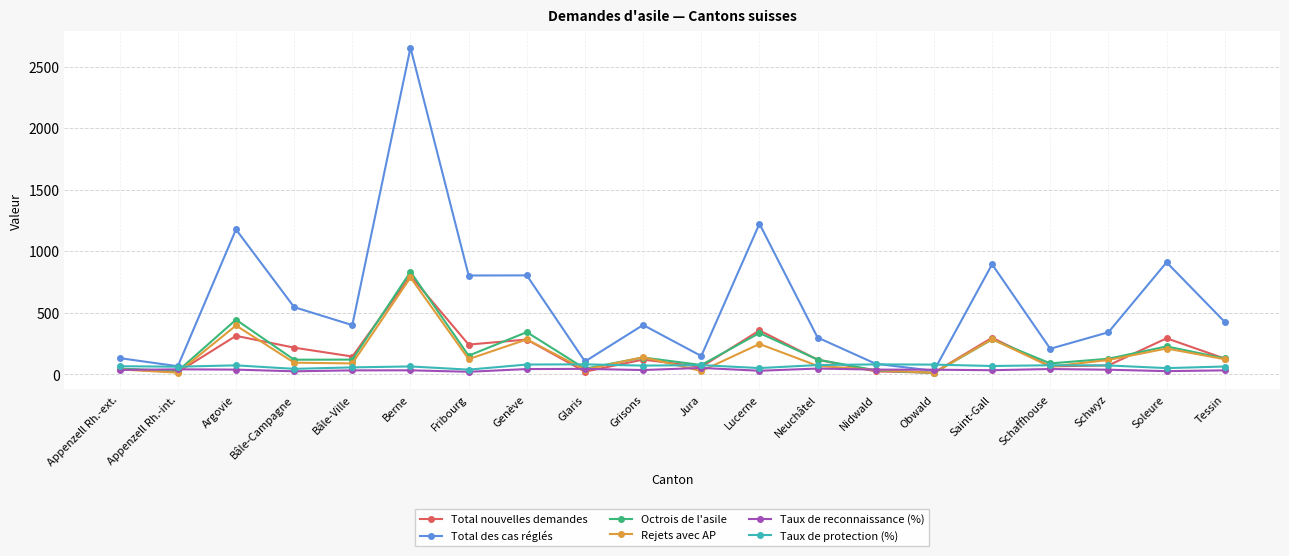

How many lines are shown in the chart?

6